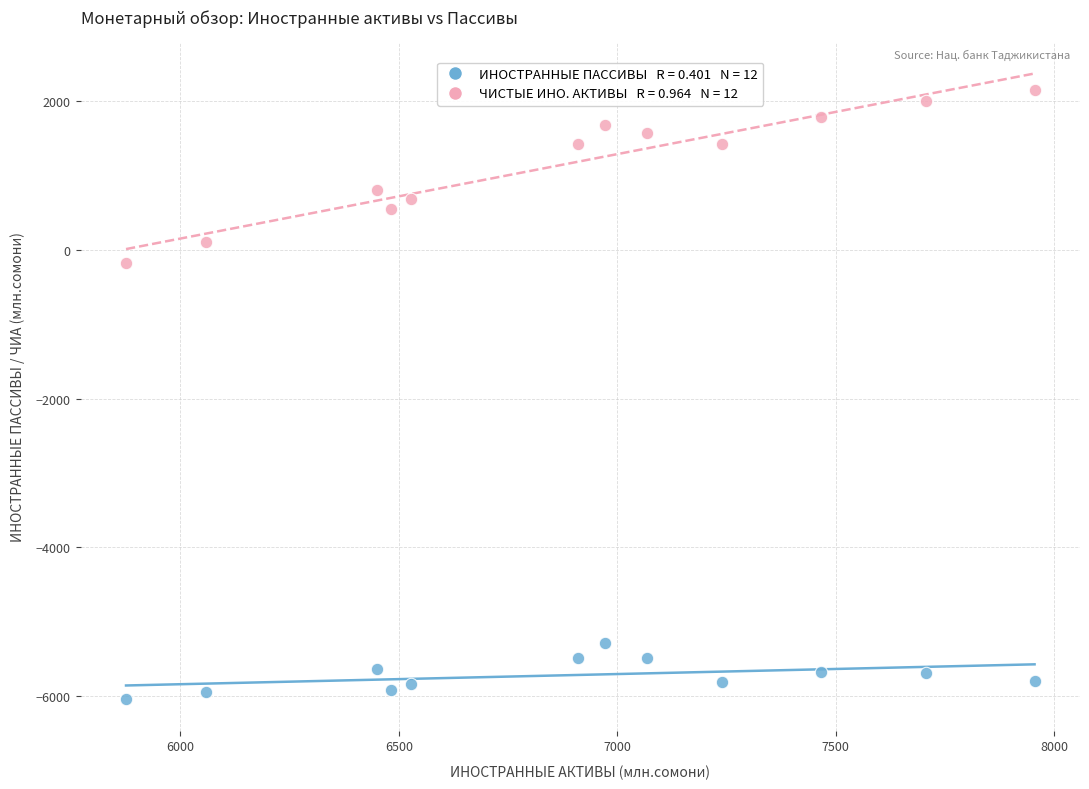

Across all data points, what is the range of X values (max minus min)?

2079.4